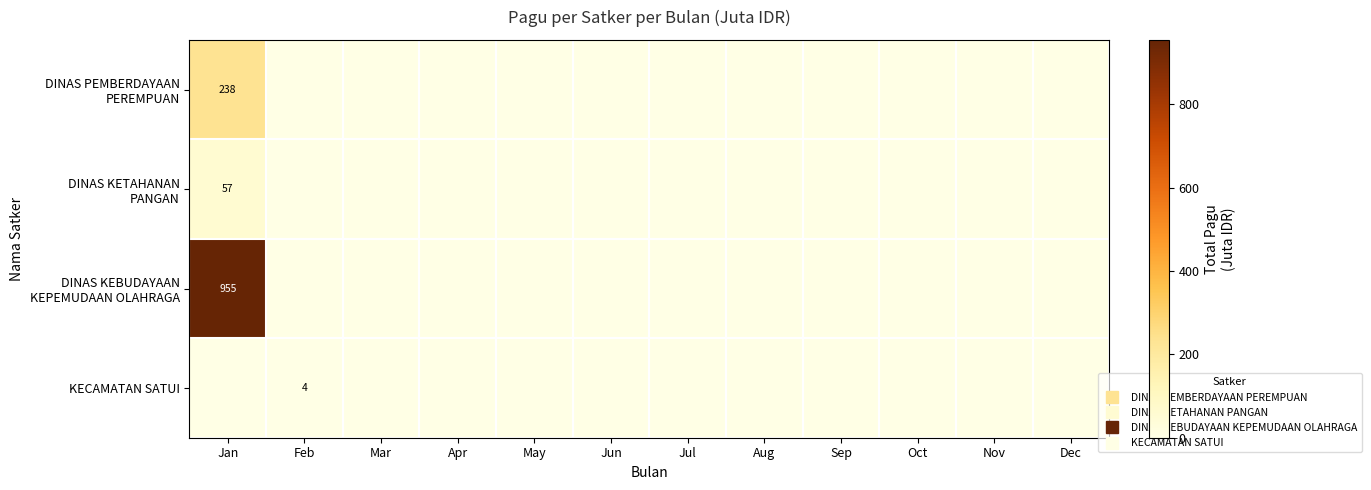

At which label does KECAMATAN SATUI reach its minimum?

Jan